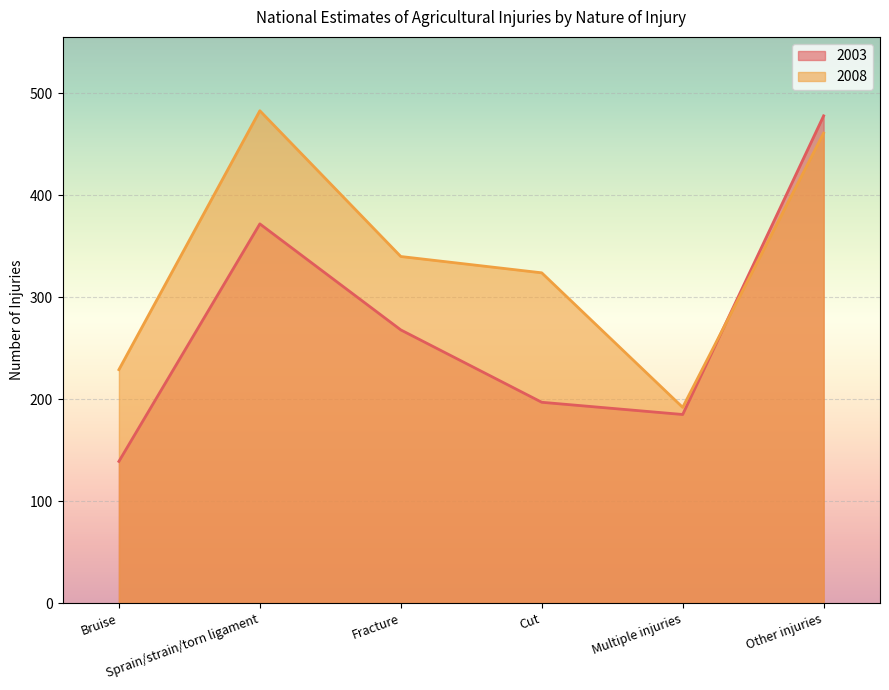

The value of 2003 at Fracture is 376. True or false?

False